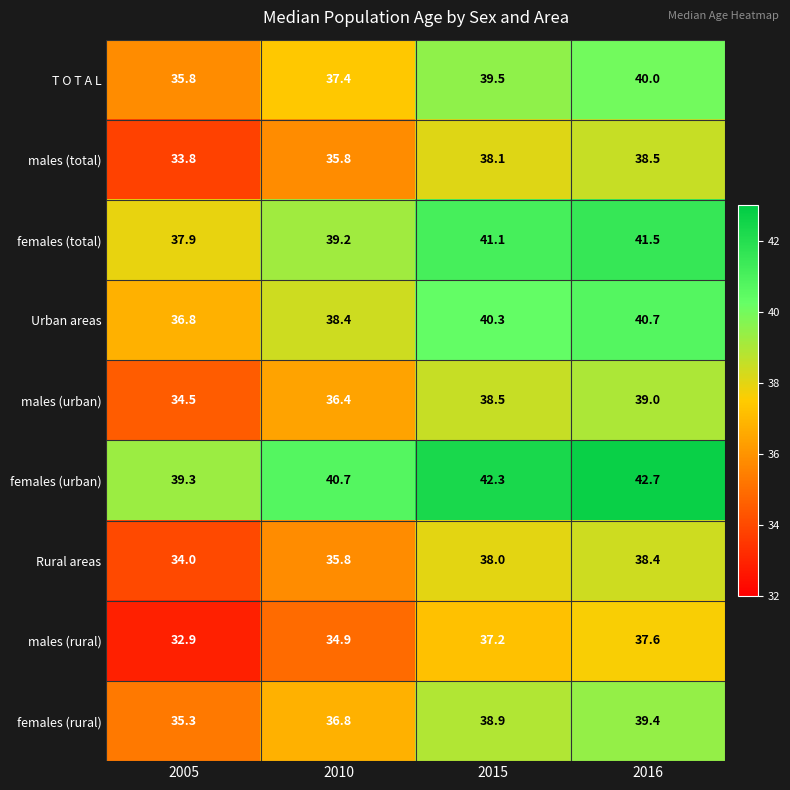

The females (total) series shows 55.7 at 2010. True or false?

False